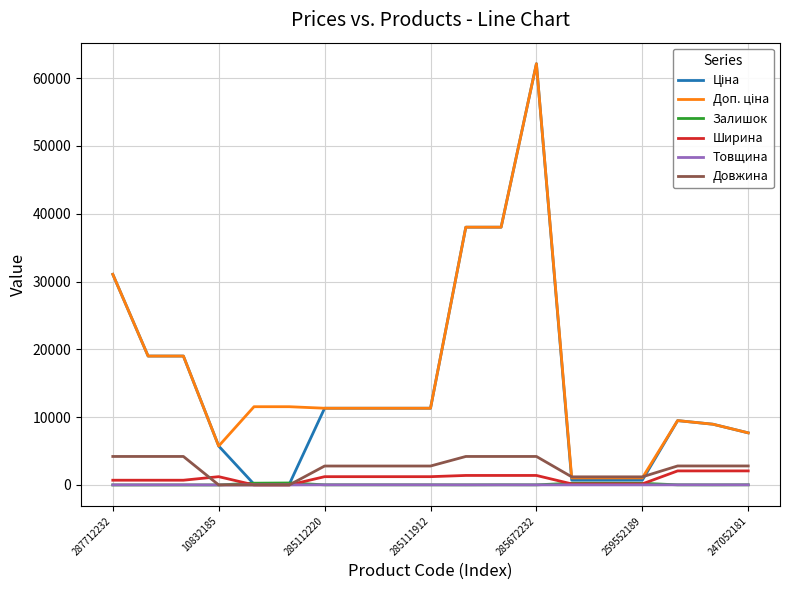

What is the greatest value displayed?

62116.9